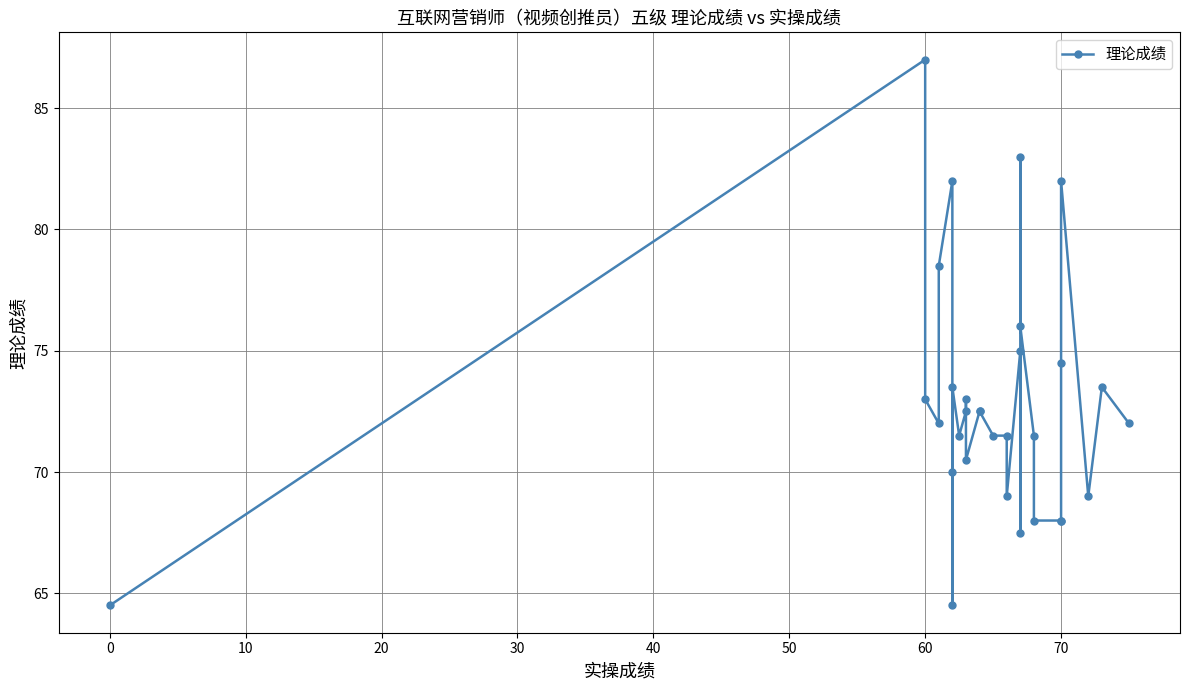

What is the difference between the maximum and minimum values?

22.5